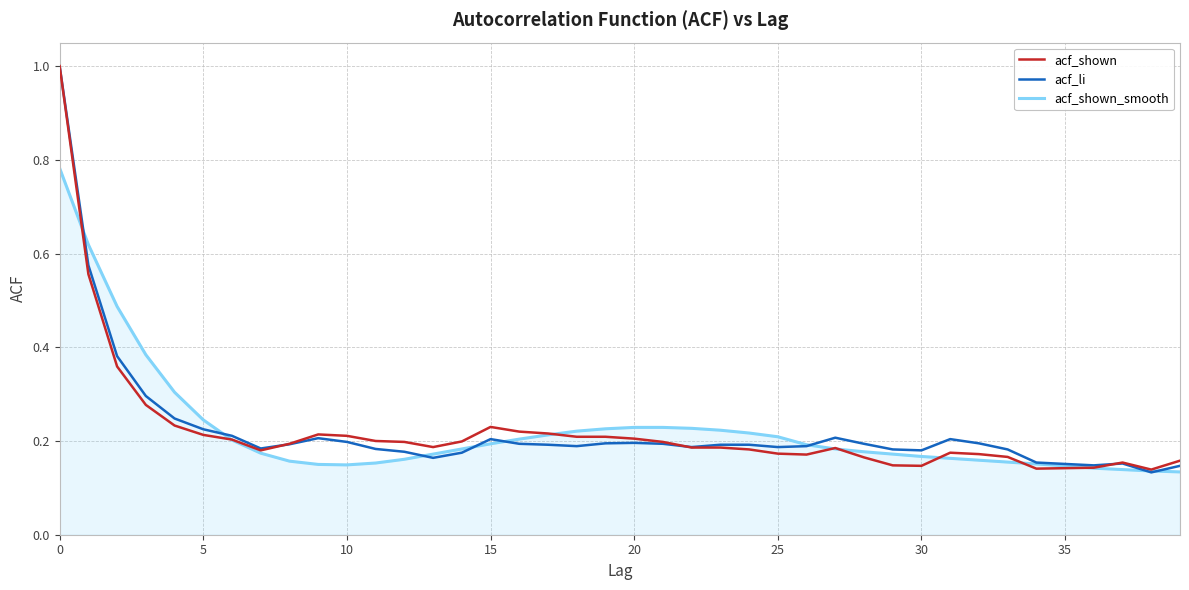

What is the sum of all acf_li values?

9.0